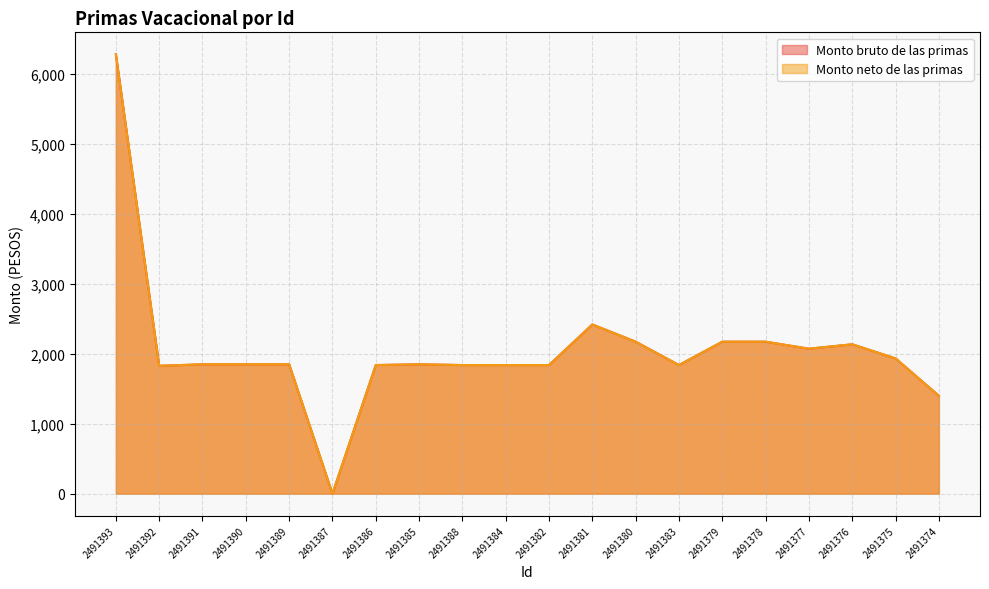

True or false: Monto bruto de las primas and Monto neto de las primas cross at least once.

False